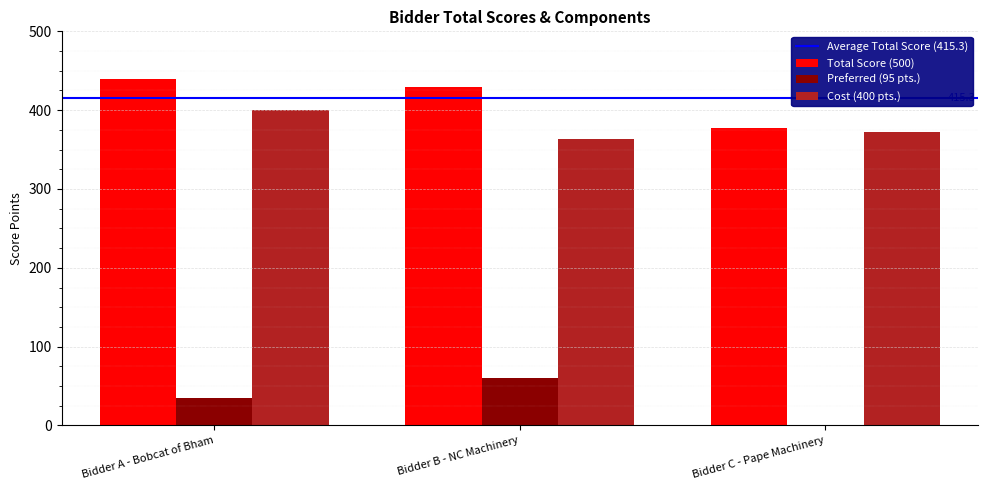

What is the sum of all Total Score (500) values?

1246